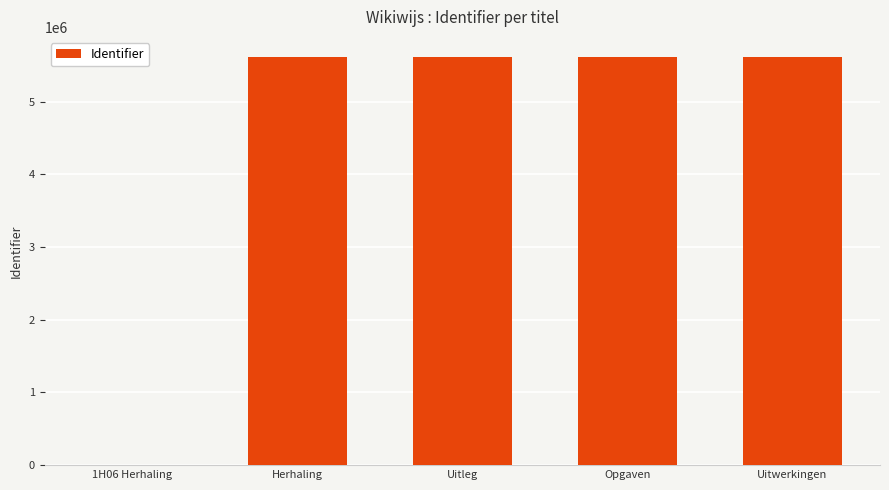

True or false: the data shows 2220428 at Opgaven.

False